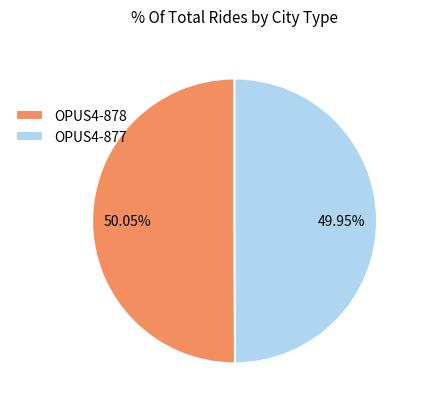

Approximately how many times larger is the value at OPUS4-878 compared to OPUS4-877?

1.0